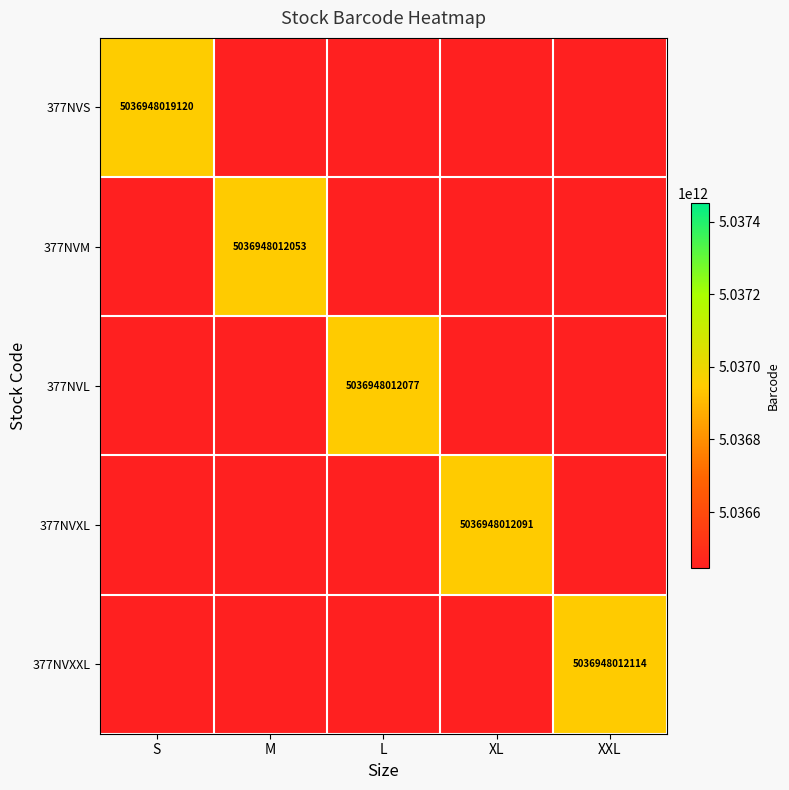

True or false: 377NVS has a value of 3491821633022 at S.

False